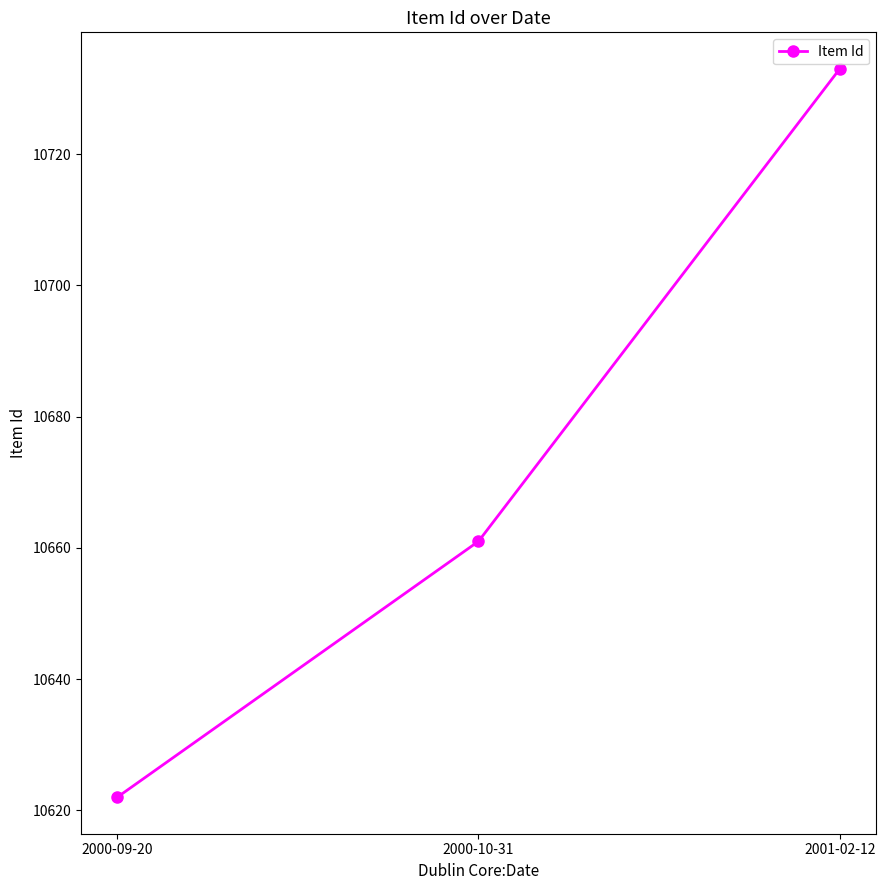

What is the change in value from 2000-09-20 to 2001-02-12?

+111